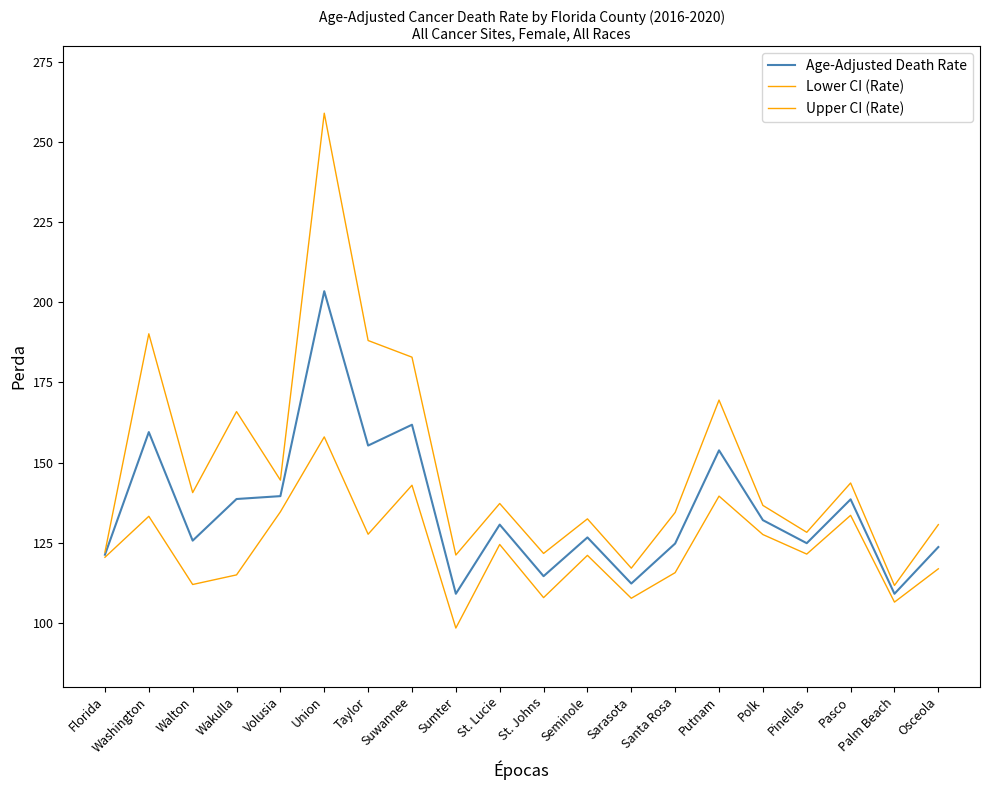

At Union, list the series in order from smallest to largest.

Lower CI (Rate), Age-Adjusted Death Rate, Upper CI (Rate)